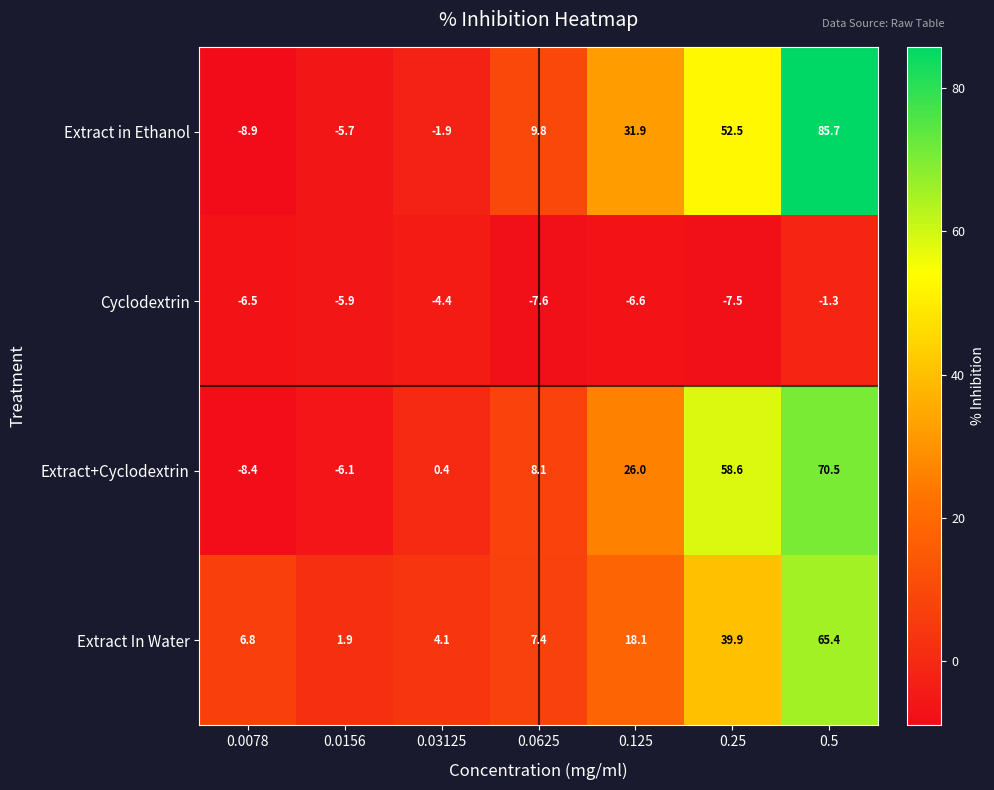

At 0.0156, list the series in order from largest to smallest.

Extract In Water, Extract in Ethanol, Cyclodextrin, Extract+Cyclodextrin